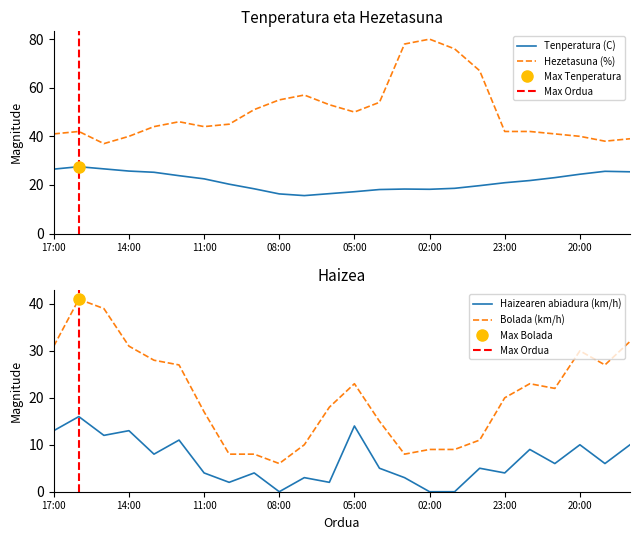

Where is Hezetasuna (%) nearest to the value 58?

07:00